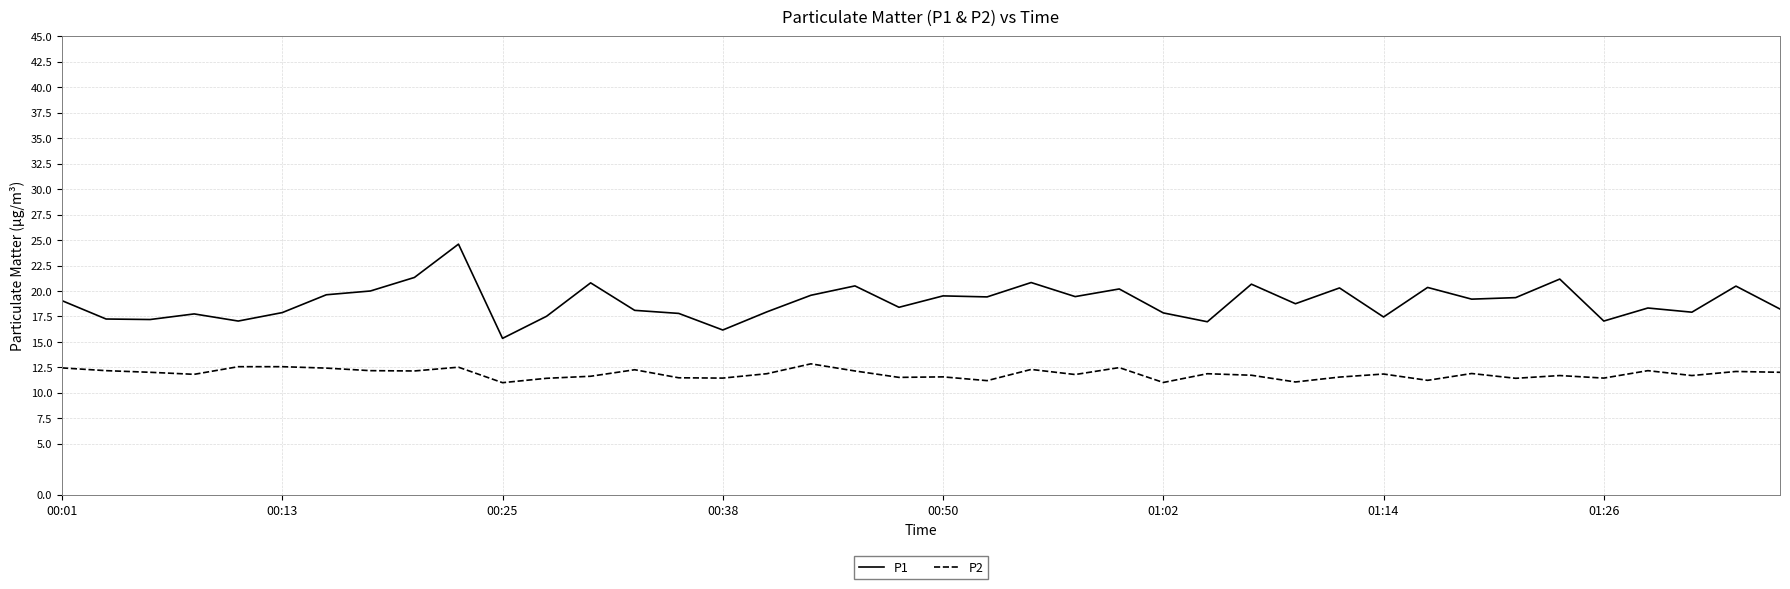

List the series in order of their overall mean, highest first.

P1, P2